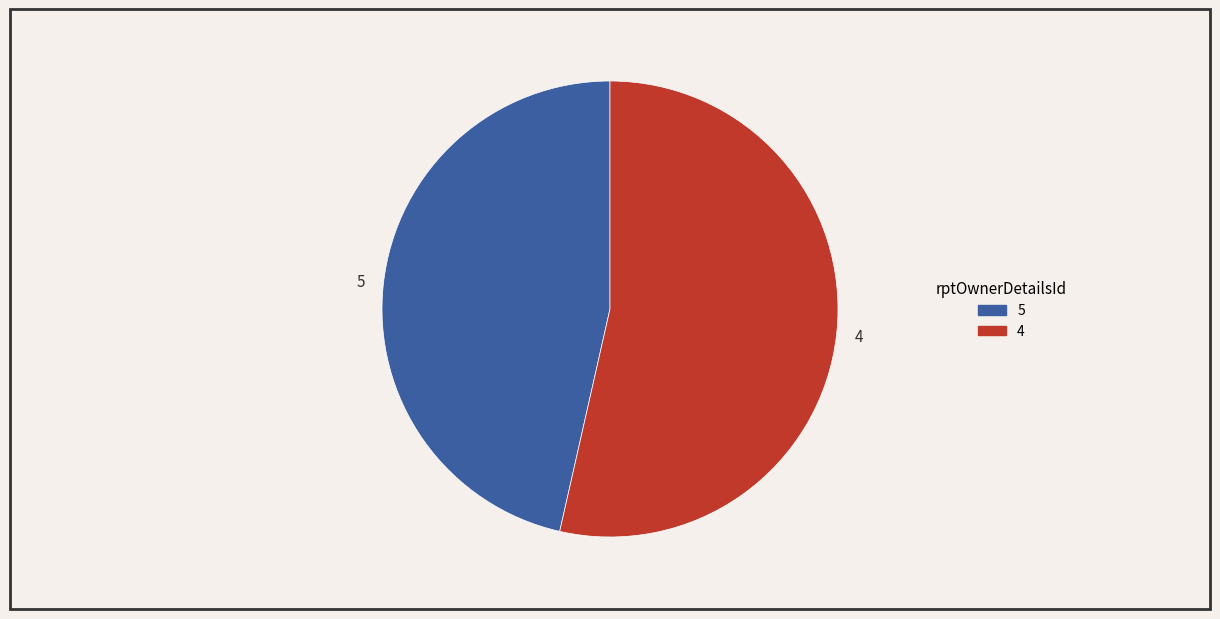

Which category has the biggest portion of the pie?

4